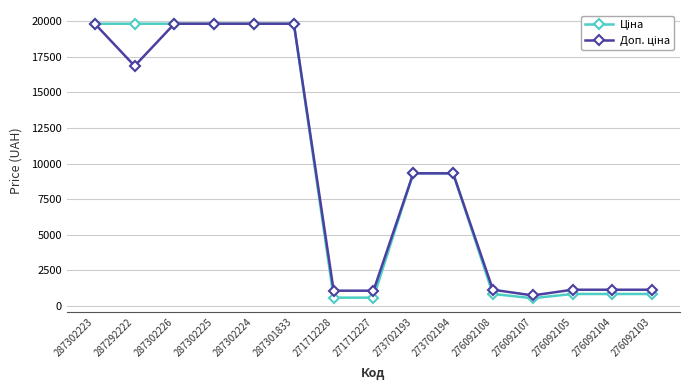

What is the greatest value displayed?

19831.1